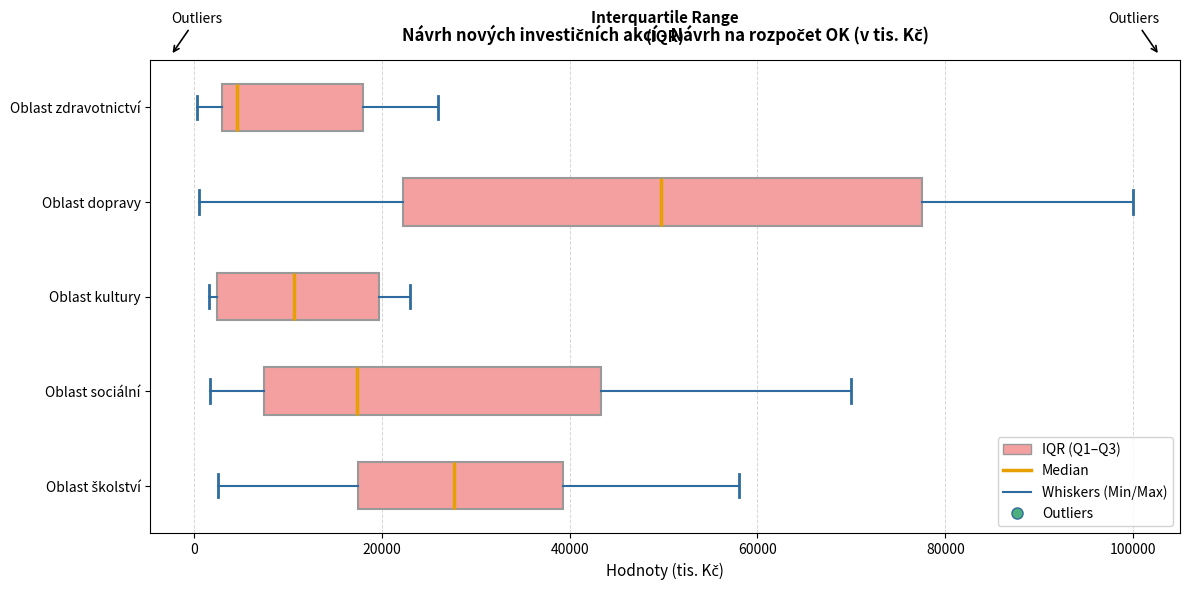

Which box has the furthest to the left median line?

Oblast zdravotnictví